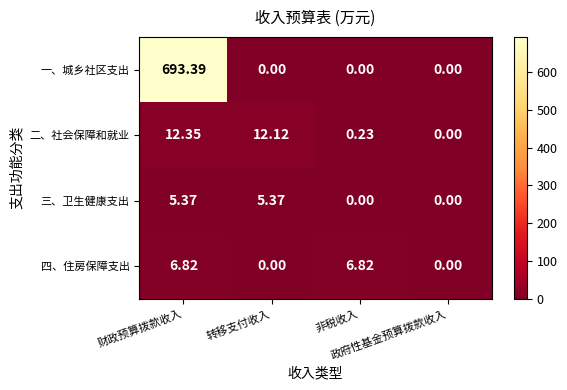

Which series has the largest total across all categories?

一、城乡社区支出